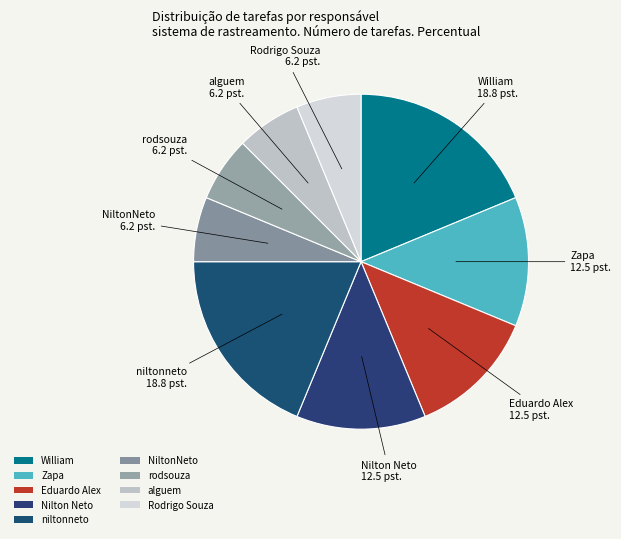

Between niltonneto and alguem, which is larger?

niltonneto